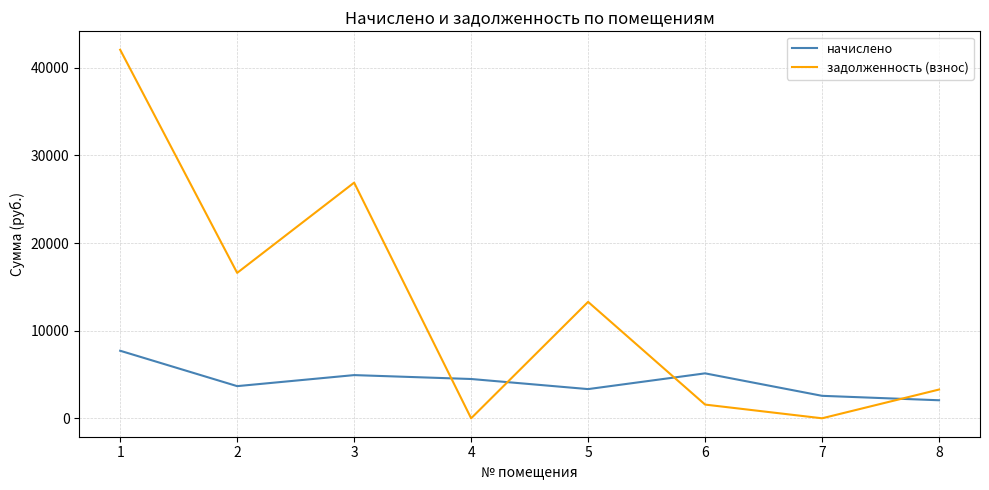

How many series are shown in this chart?

2